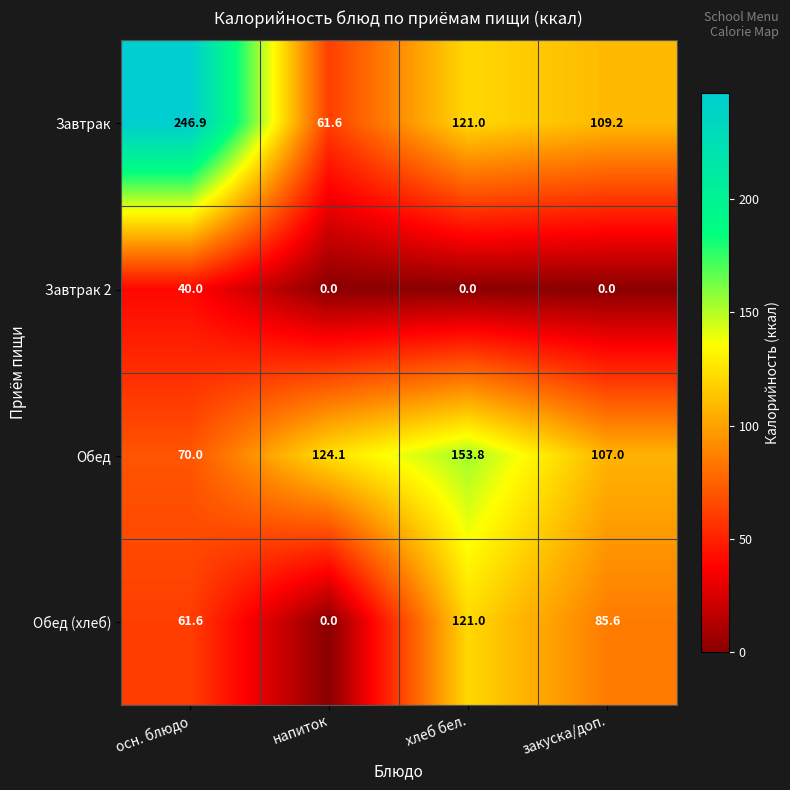

At which category is the sum across all series the highest?

осн. блюдо